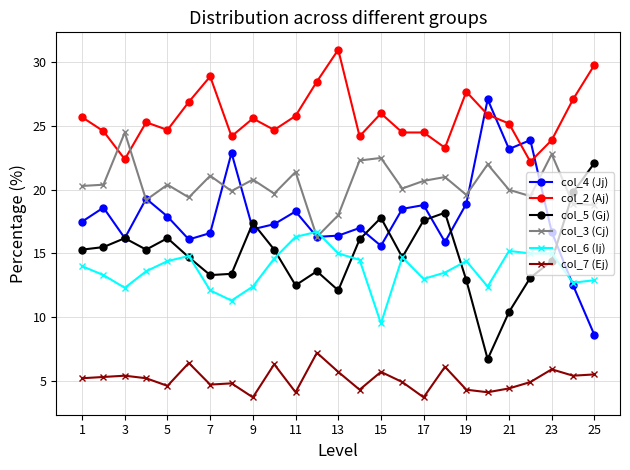

What is the value of the col_7 (Ej) point at the 23rd from the left?

5.9